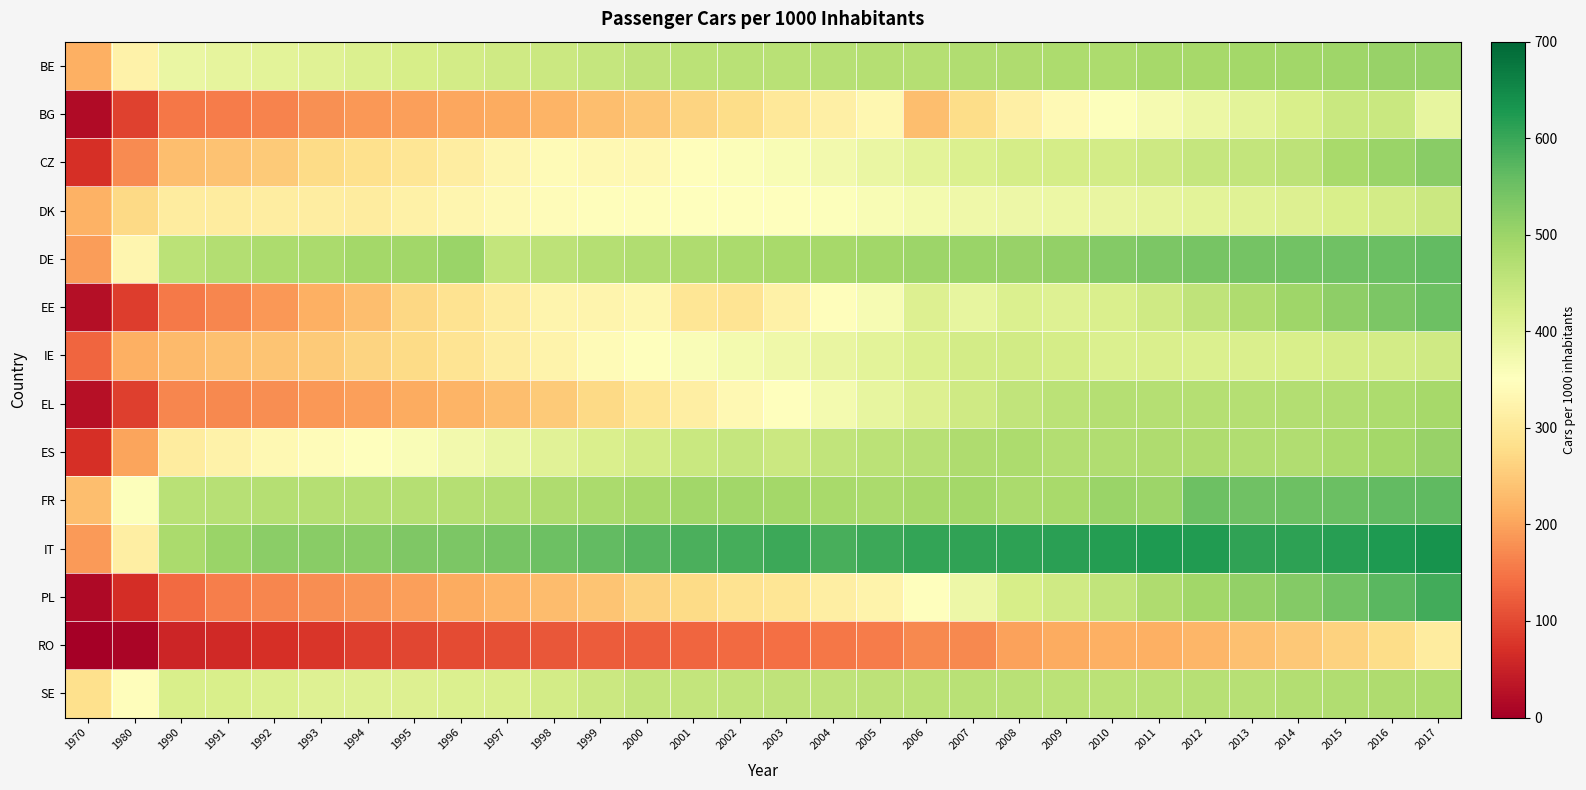

What is the total value across all series at 1998?

4902.2